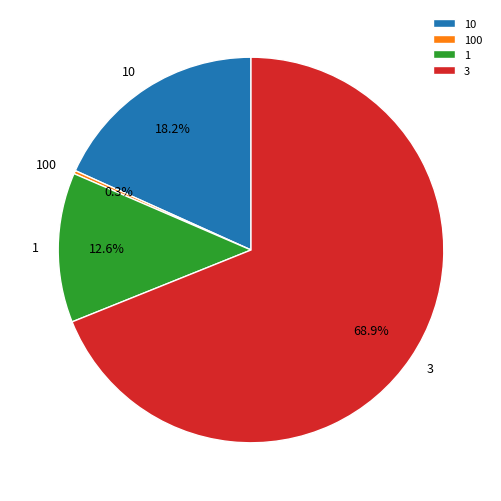

Which slice is the largest?

3